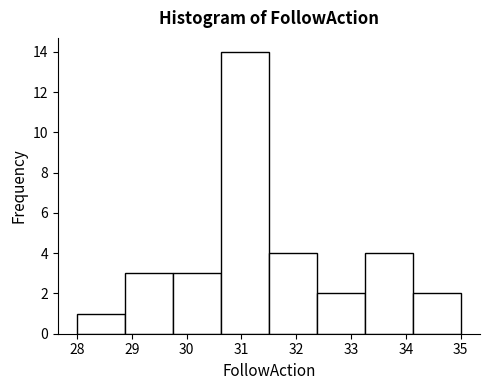

How tall is the bar that spans 28.0 to 28.9 on the x-axis? Neither the bar edges nor the heights are printed on the chart, so give them approximately, as read against the axes.

1